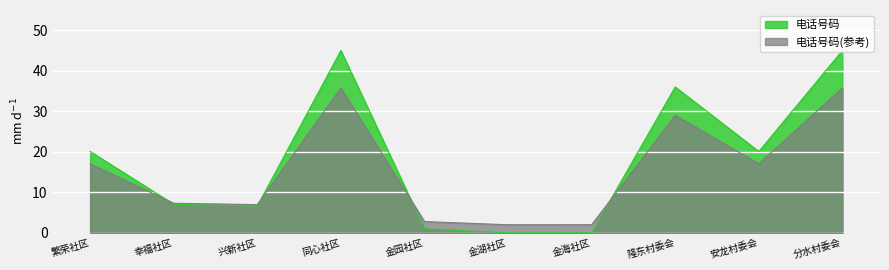

Rank the categories by value from lowest to highest.

金湖社区, 金海社区, 金园社区, 兴新社区, 幸福社区, 安龙村委会, 繁荣社区, 隆东村委会, 同心社区, 分水村委会